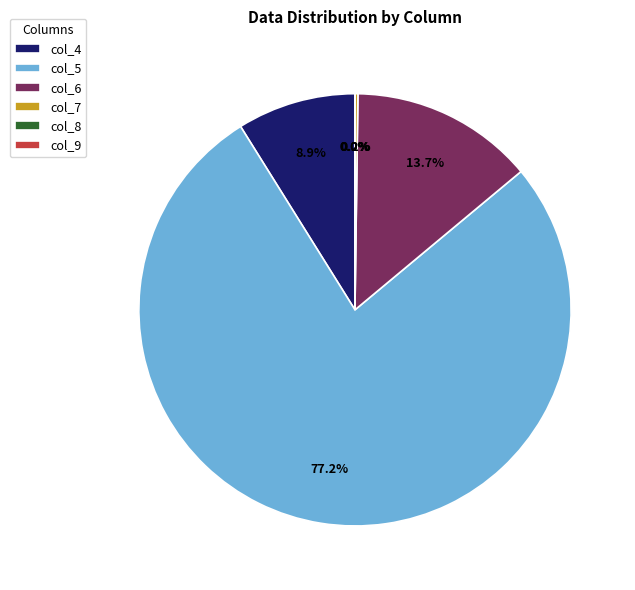

Which category has the biggest portion of the pie?

col_5